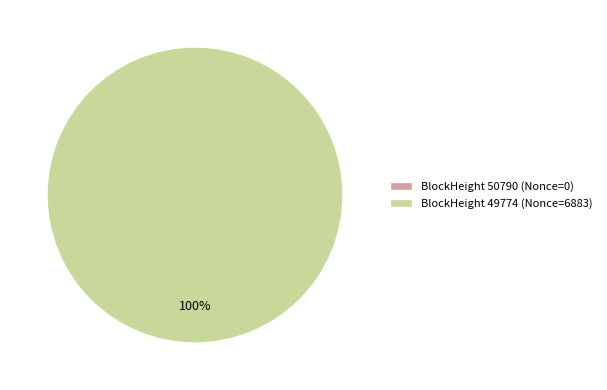

What is the change in value from 50790 to 49774?

+6883